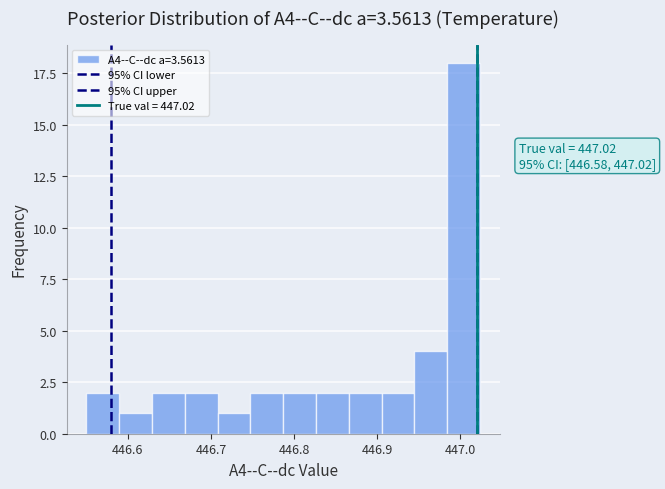

Around what value on the x-axis is the tallest bar? Give the approximate position of its centre, as read against the axis.

447.00